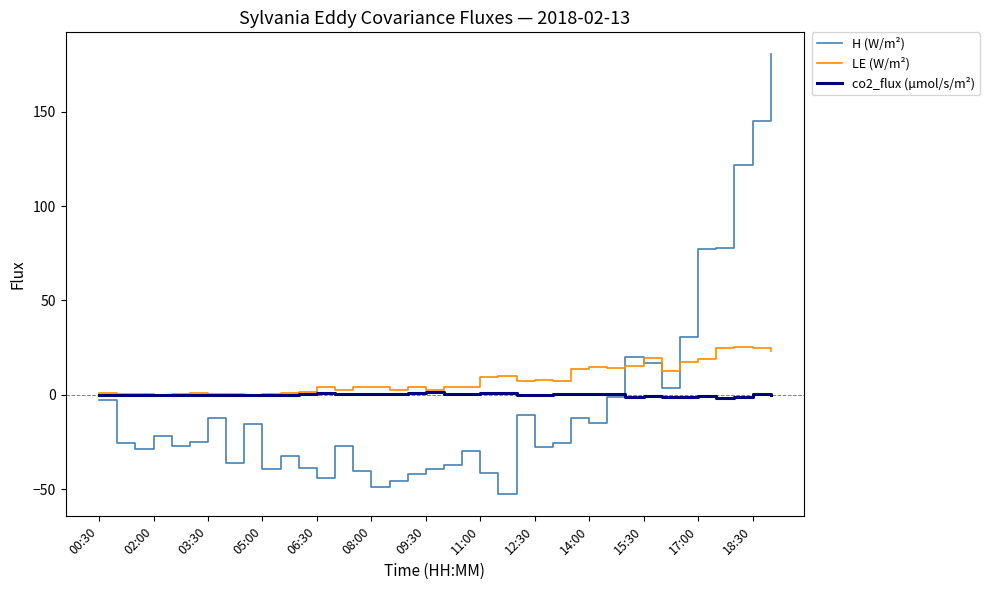

True or false: H (W/m²) and LE (W/m²) intersect in this chart.

True